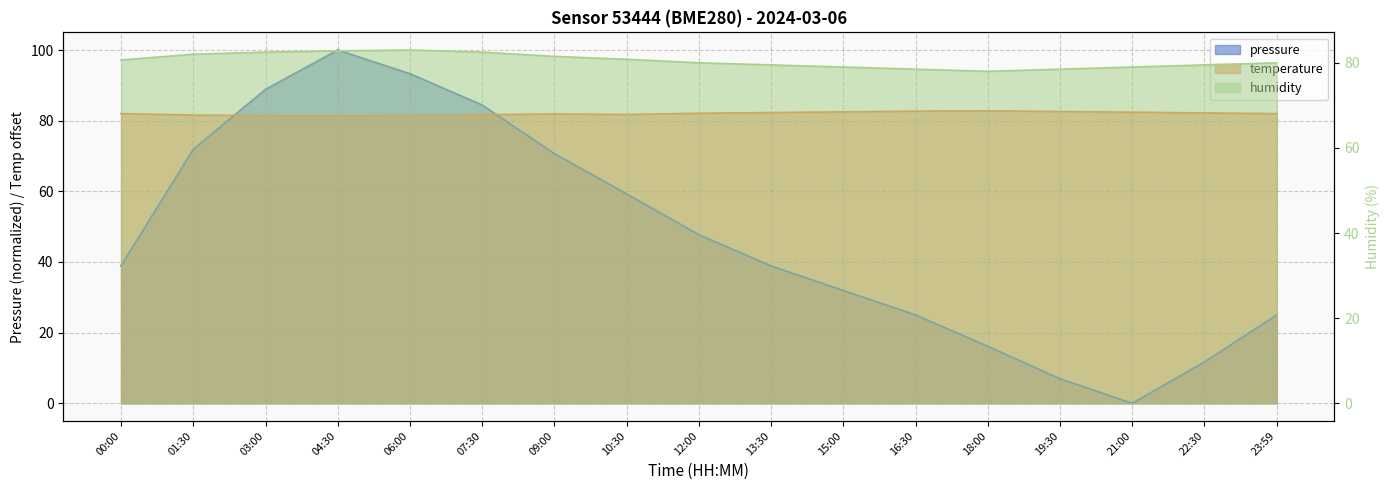

What is the total value across all series at 19:30?

168.0